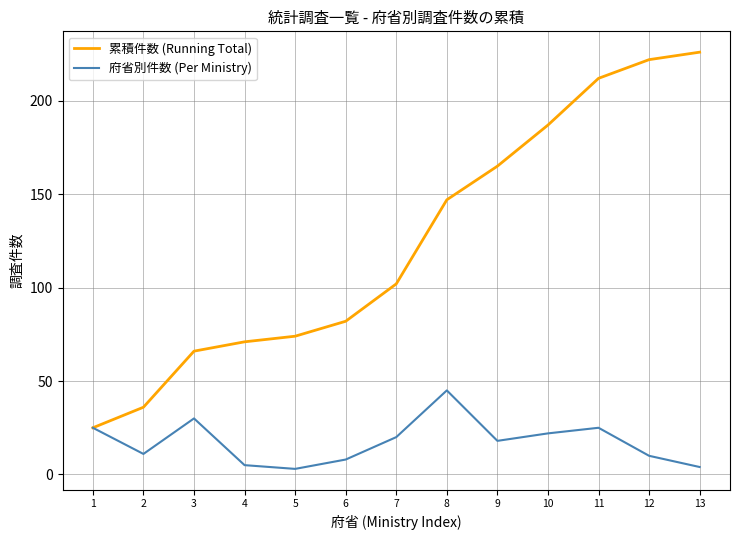

True or false: 累積件数 (Running Total) has a value of 65 at 2.

False